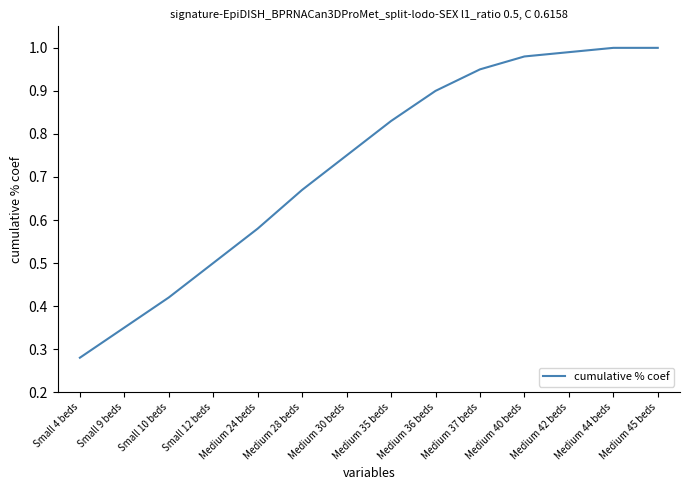

True or false: the data shows 0.3 at Medium 45 beds.

False